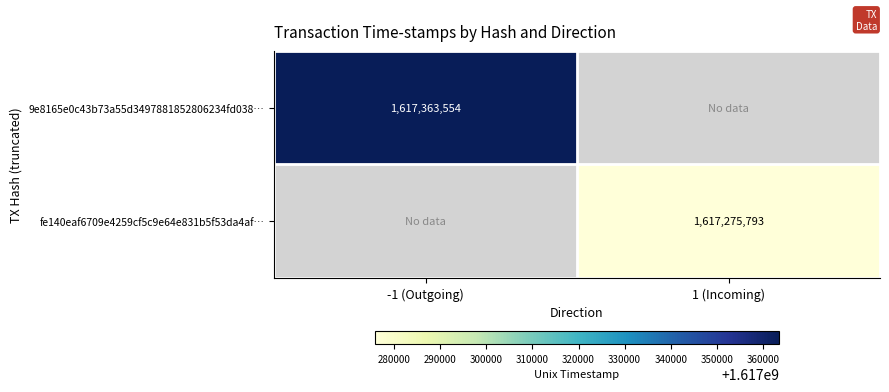

What is the smallest value displayed?

1617275793.0